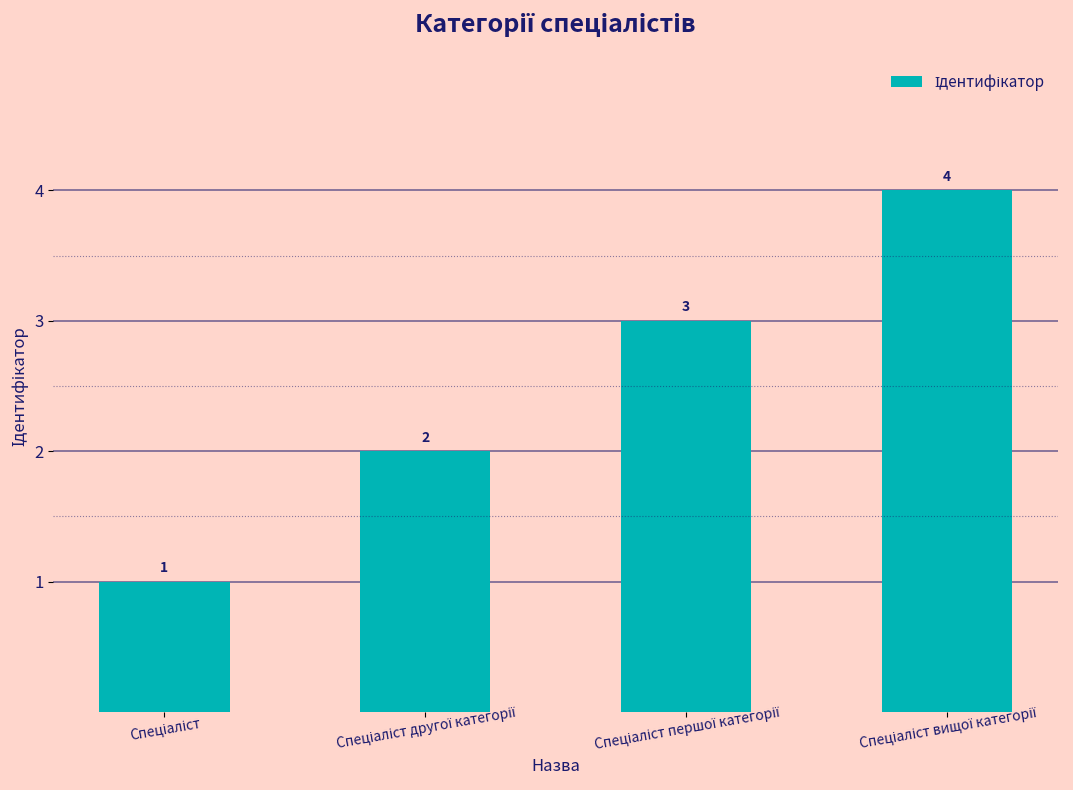

What is the value of the 1st bar from the left?

1